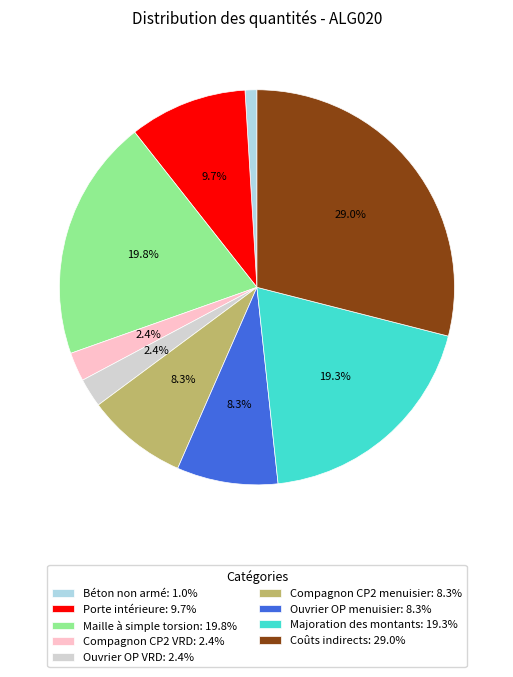

Count the number of slices in the pie.

9